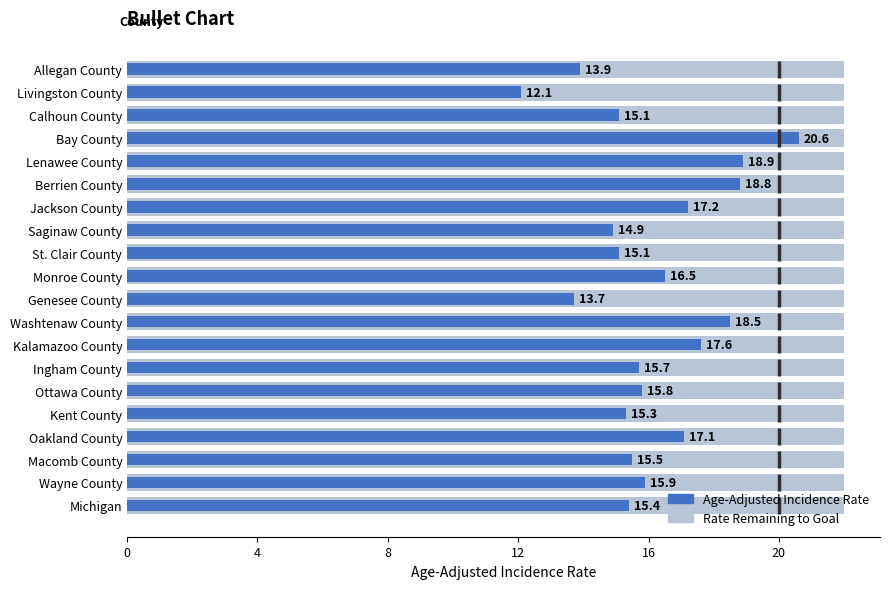

What is the sum of all values?

323.6